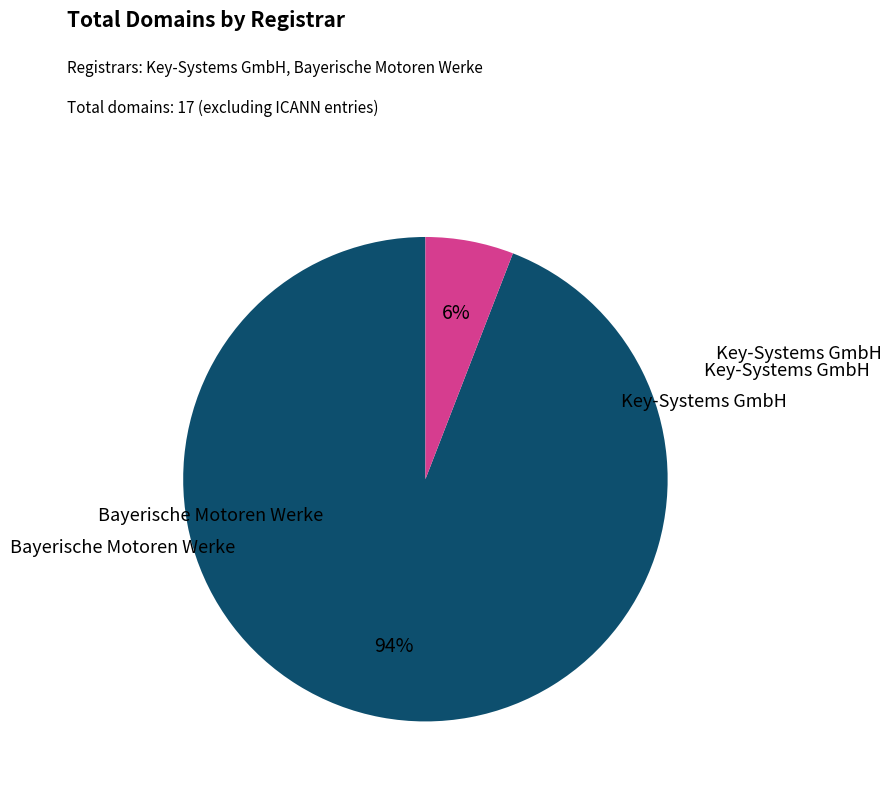

Is there any slice that represents more than half of the pie?

Yes